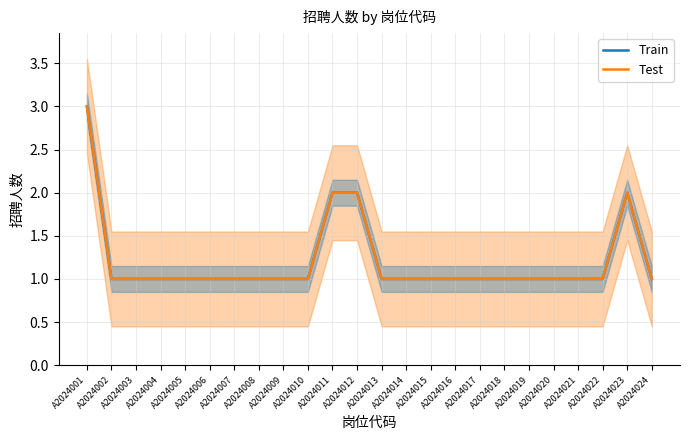

What is the smallest value displayed?

1